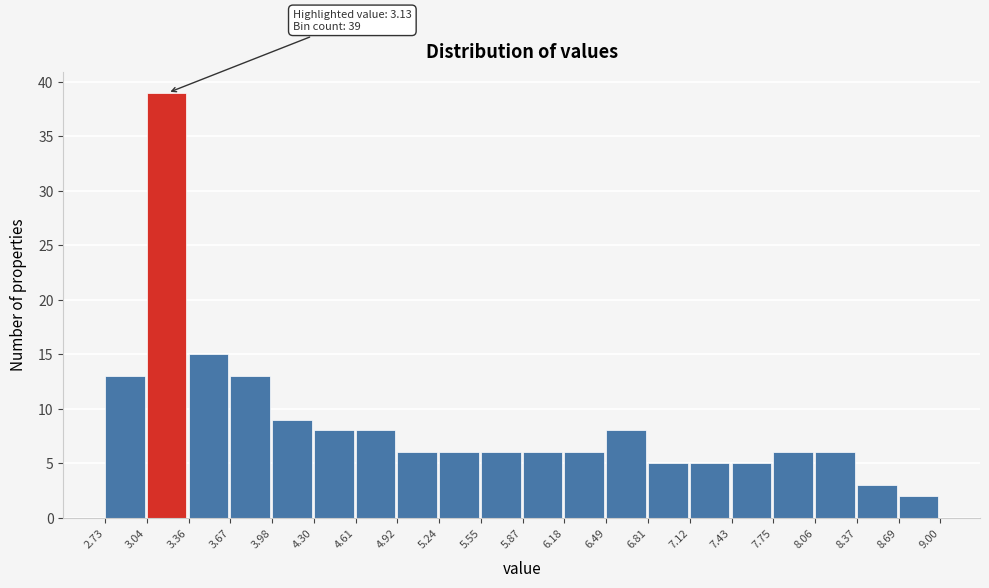

Over which range of the x-axis is the bar tallest?

3.04 to 3.36